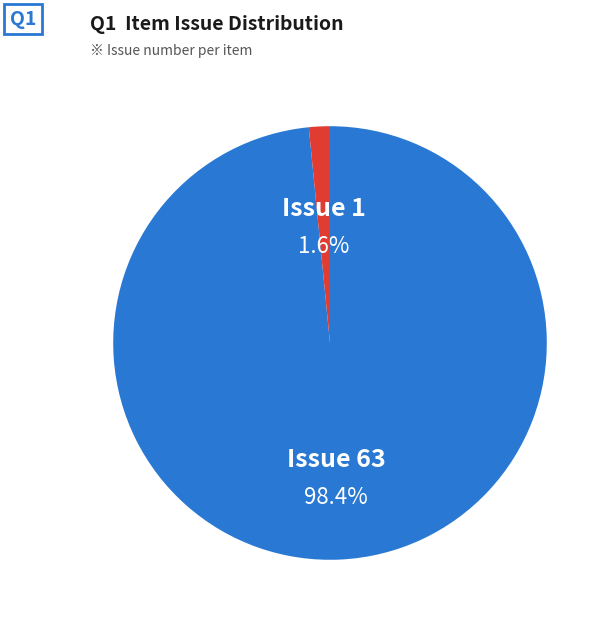

Does any single category account for the majority?

Yes